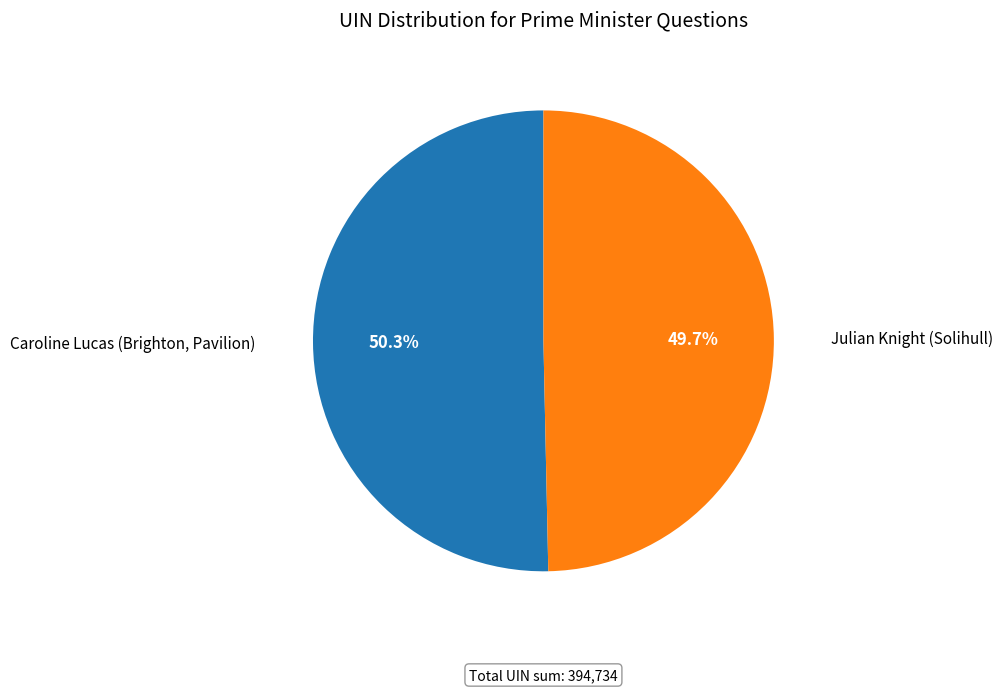

Which slice represents more than half of the pie?

Caroline Lucas (Brighton, Pavilion)